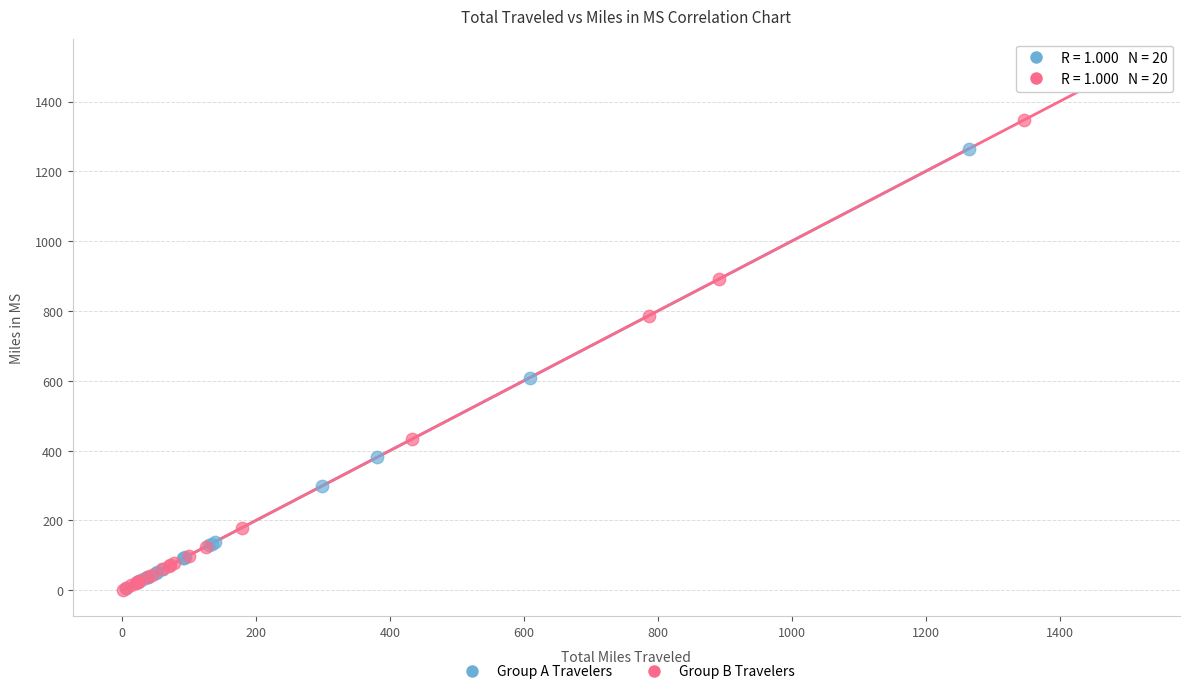

Which series has the largest Y range (max minus min)?

Group B Travelers